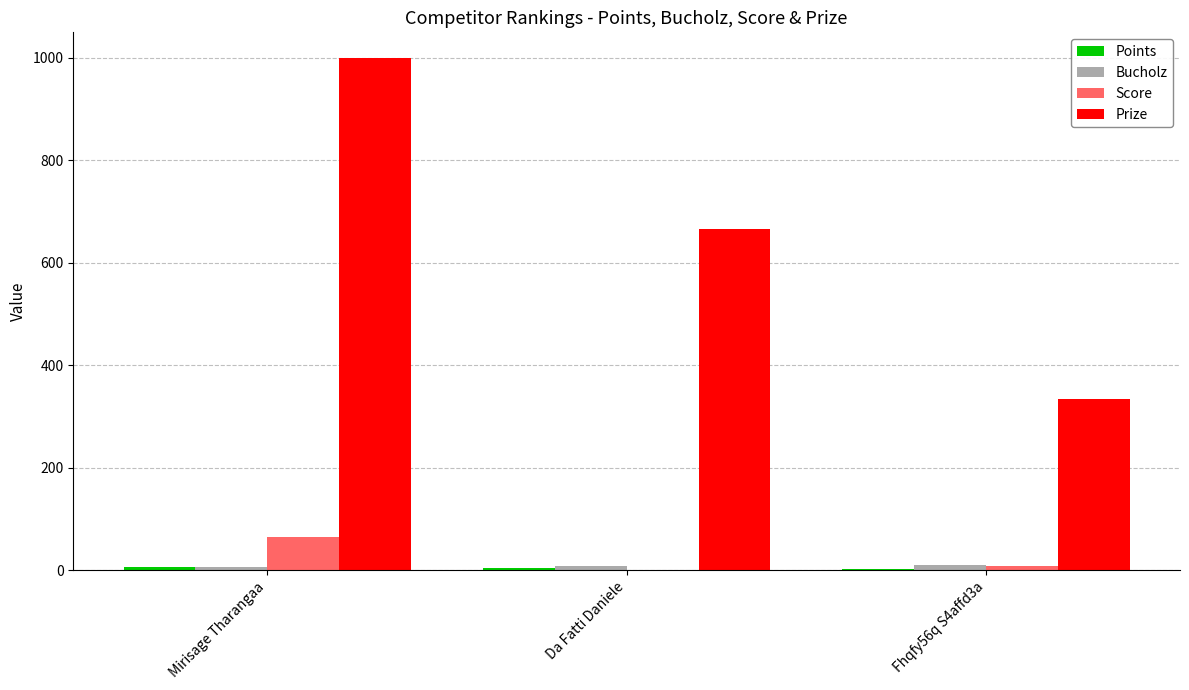

Which series has the largest total across all categories?

Prize